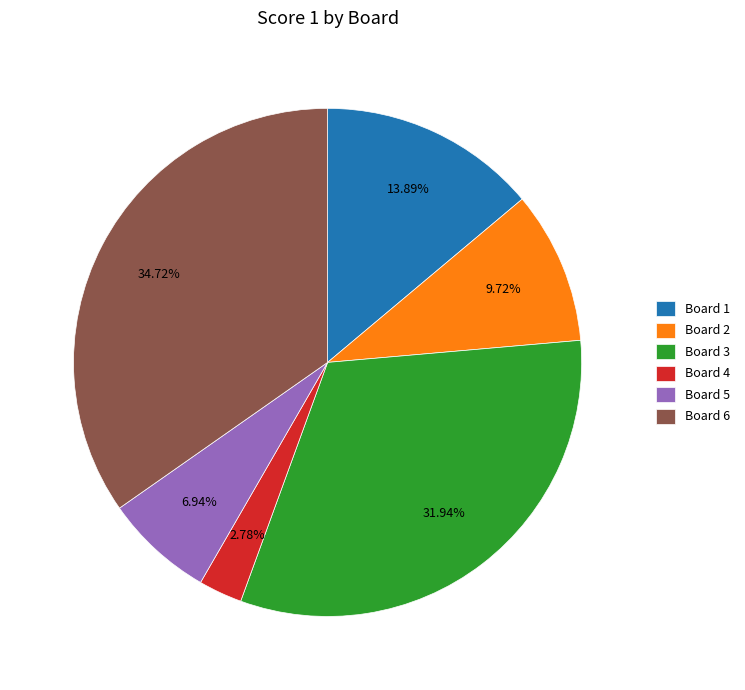

Rank the categories by value from lowest to highest.

Board 4, Board 5, Board 2, Board 1, Board 3, Board 6